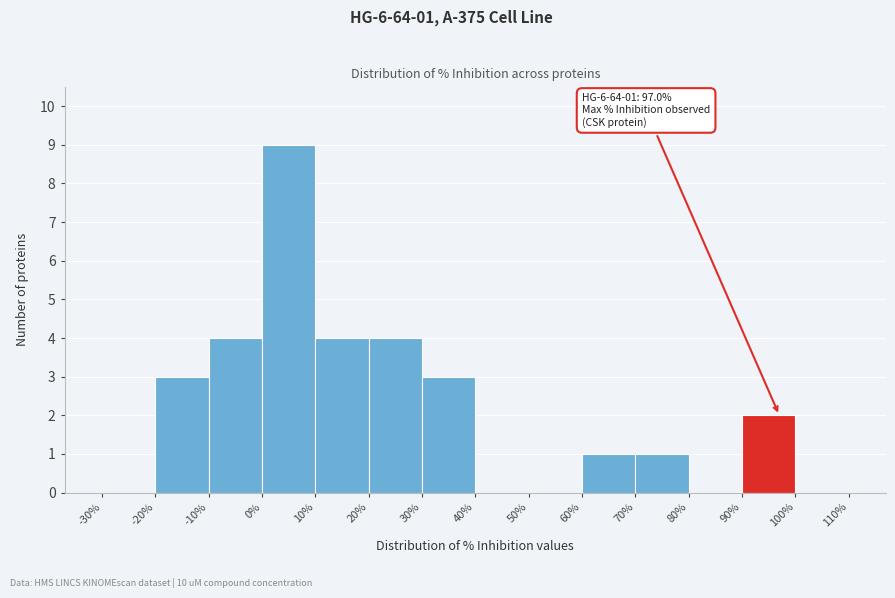

Over which range of the x-axis is the bar tallest?

0% to 10%